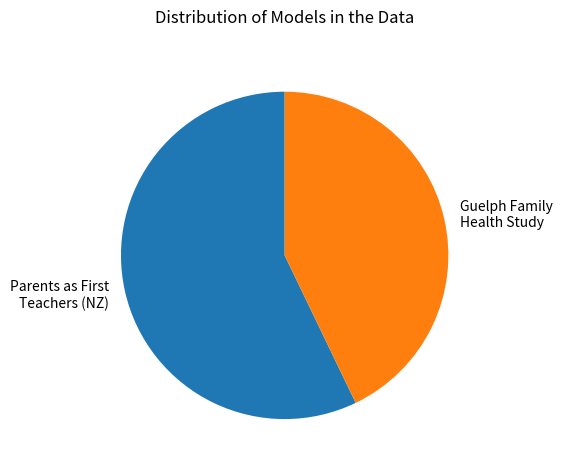

What is the smallest slice in the pie chart?

Guelph Family Health Study